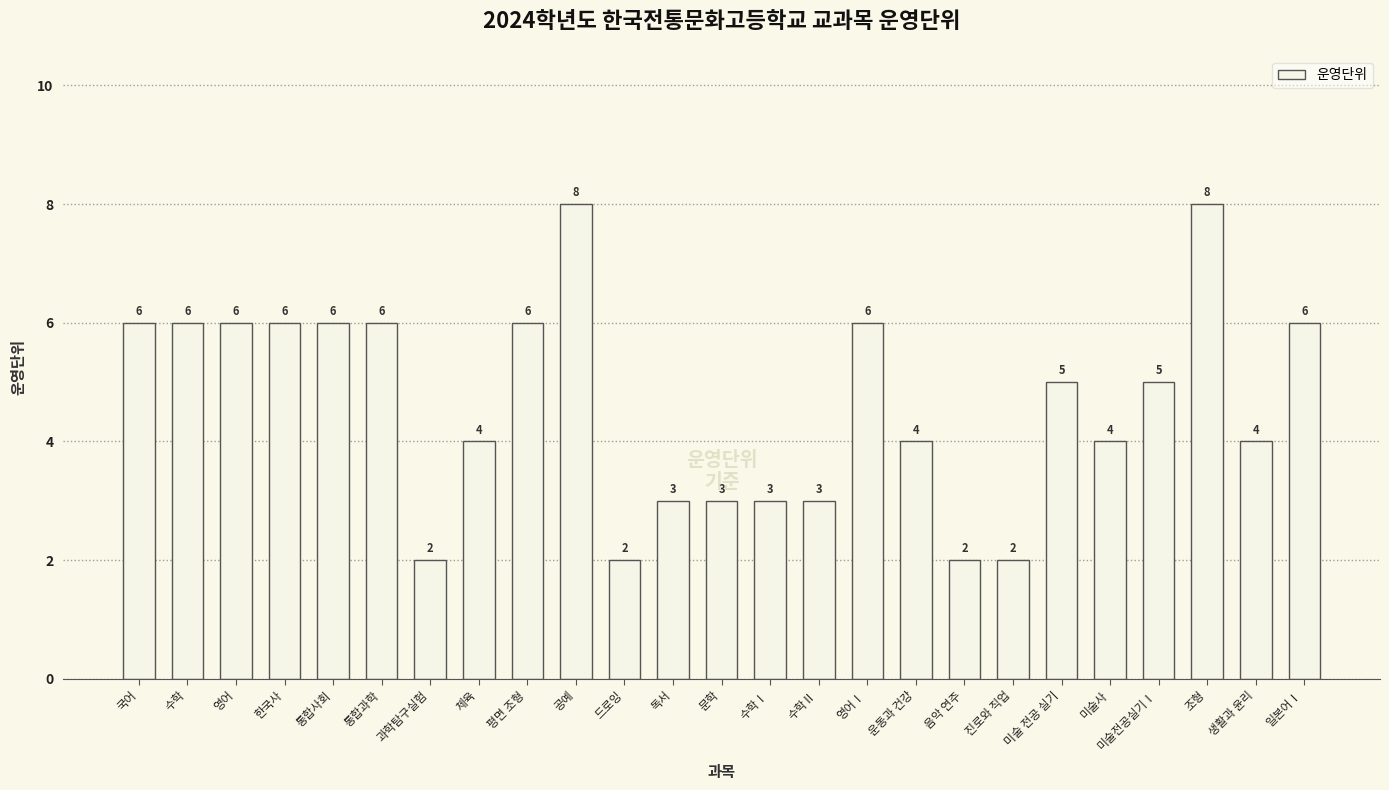

What is the approximate value at 한국사?

6